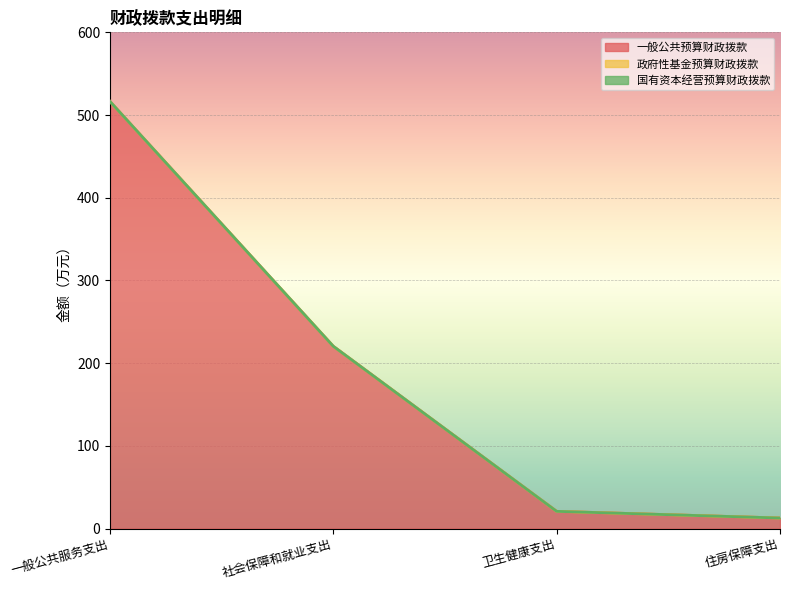

Rank the series by their maximum value, from highest to lowest.

一般公共预算财政拨款, 政府性基金预算财政拨款, 国有资本经营预算财政拨款